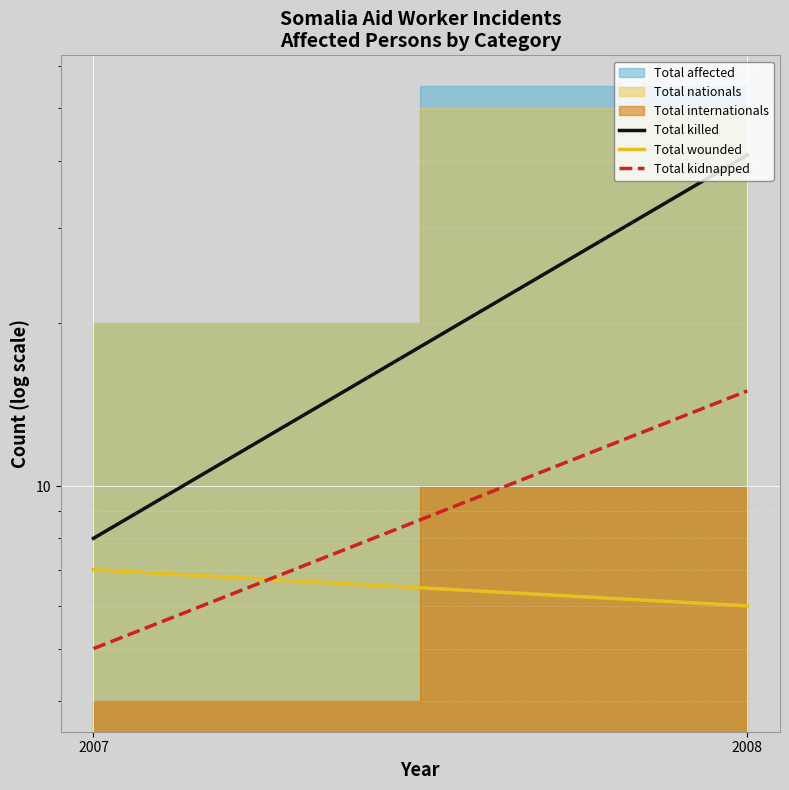

What is the sum of the Total killed values at 2008 and 2007?

49